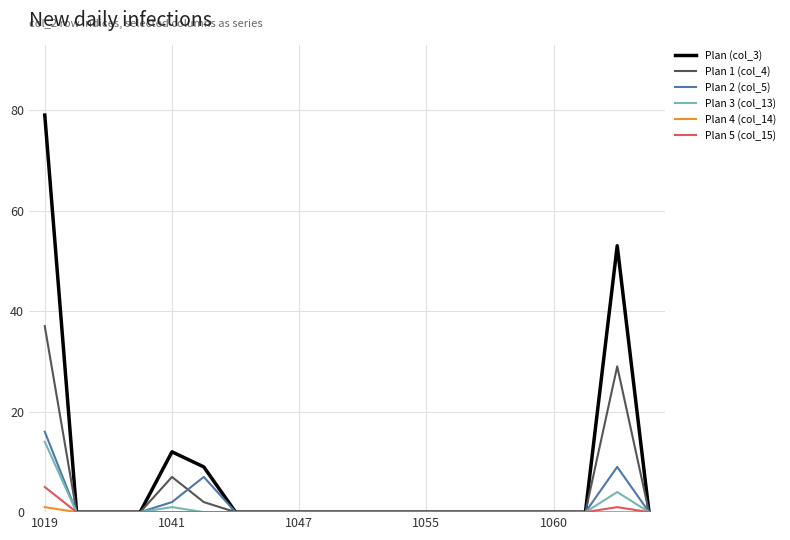

What is the maximum value shown in the chart?

79